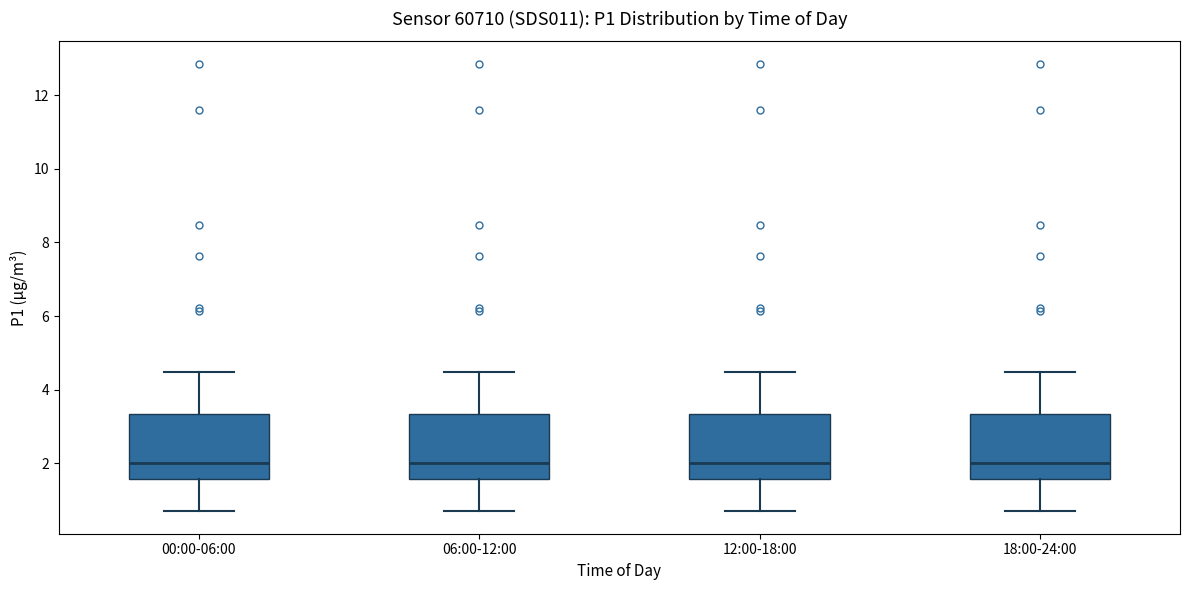

Where is the lower edge of the box for 00:00-06:00 on the y-axis? The values are not printed on the chart, so give them approximately, as read against the axis.

1.6